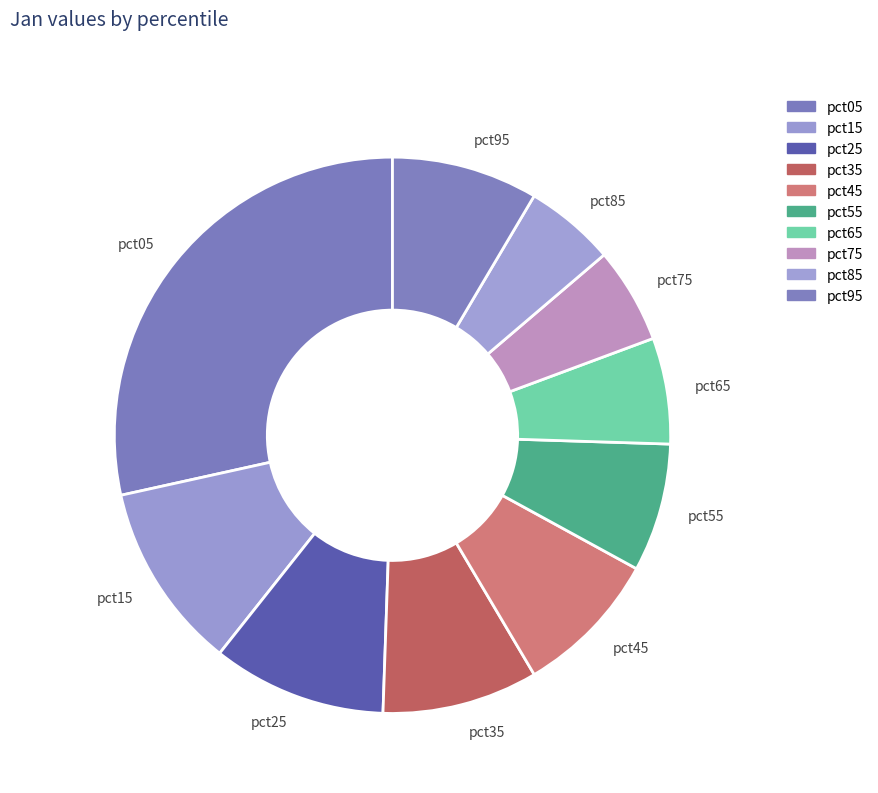

Count the number of slices in the pie.

10